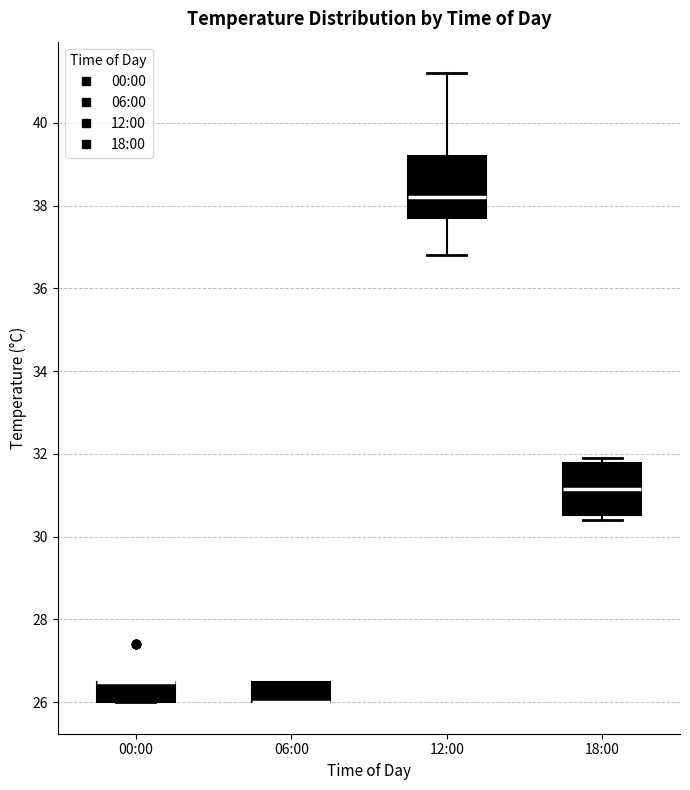

Which box is the tallest, from its lower edge to its upper edge?

12:00